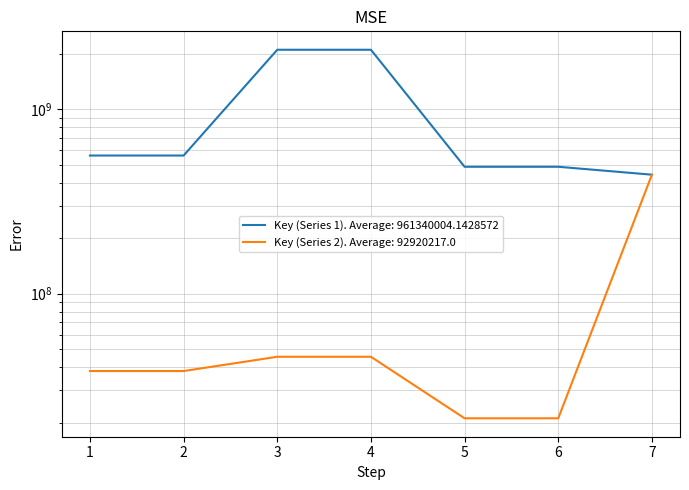

Which series has the largest total across all categories?

Key (Series 1)